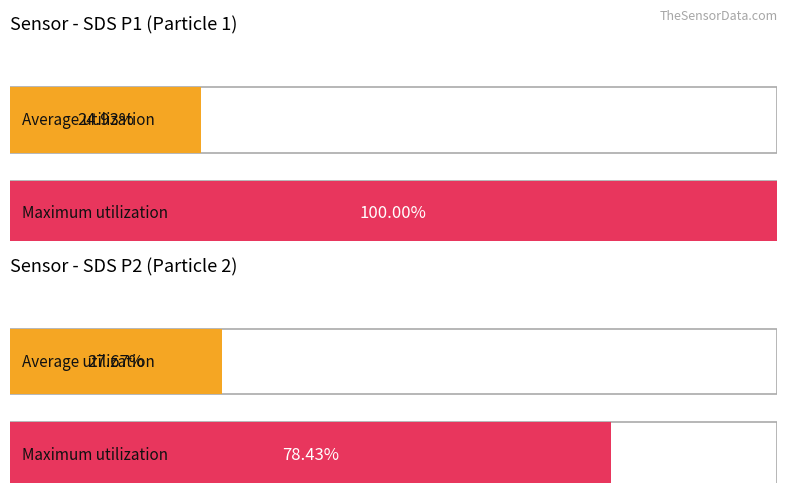

Is the value of Average utilization at 13 greater than the value of Maximum utilization at 9?

No